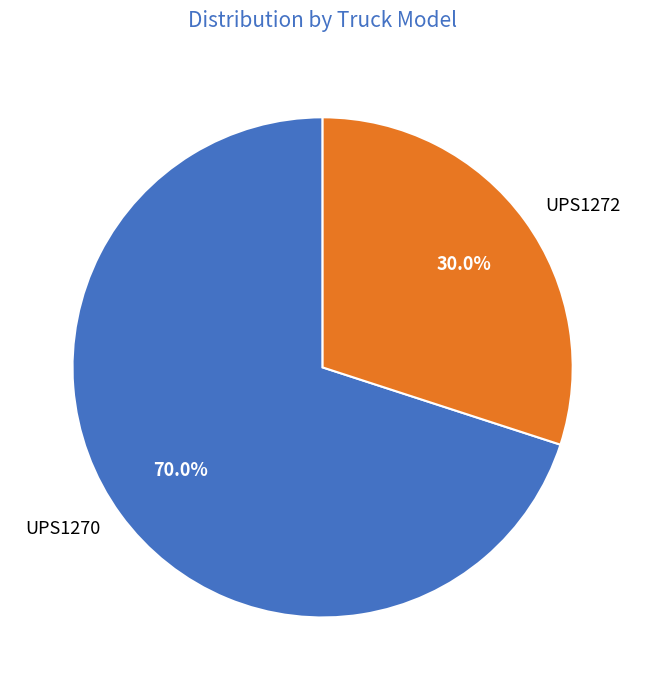

Which has a higher value, UPS1272 or UPS1270?

UPS1270